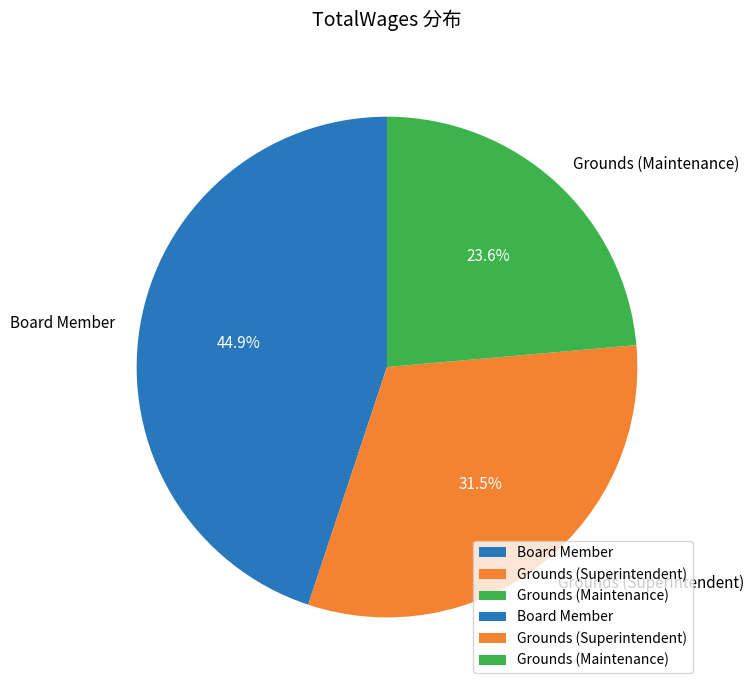

Combined, do Board Member and Grounds (Maintenance) account for over 50%?

Yes